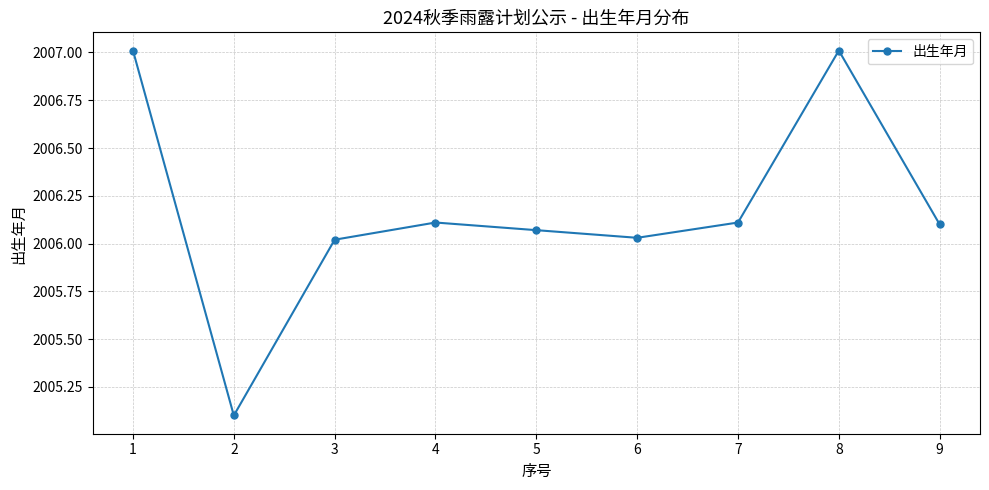

The chart shows a value of 2006.1 at 9. True or false?

True